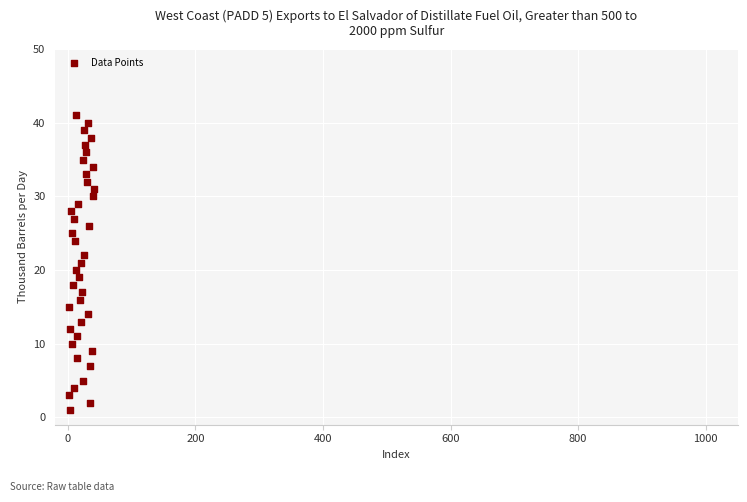

What is the range of X values (max minus min)?

40